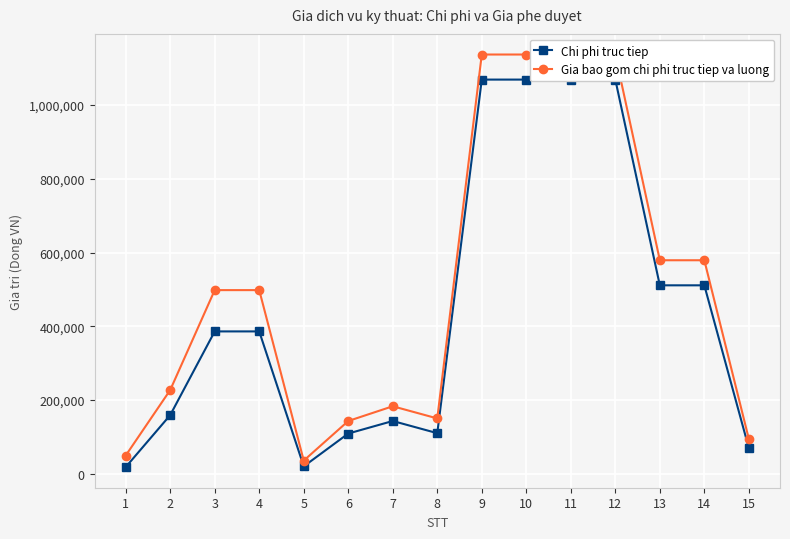

True or false: Gia bao gom chi phi truc tiep va luong has more than 1 interior local peaks.

False